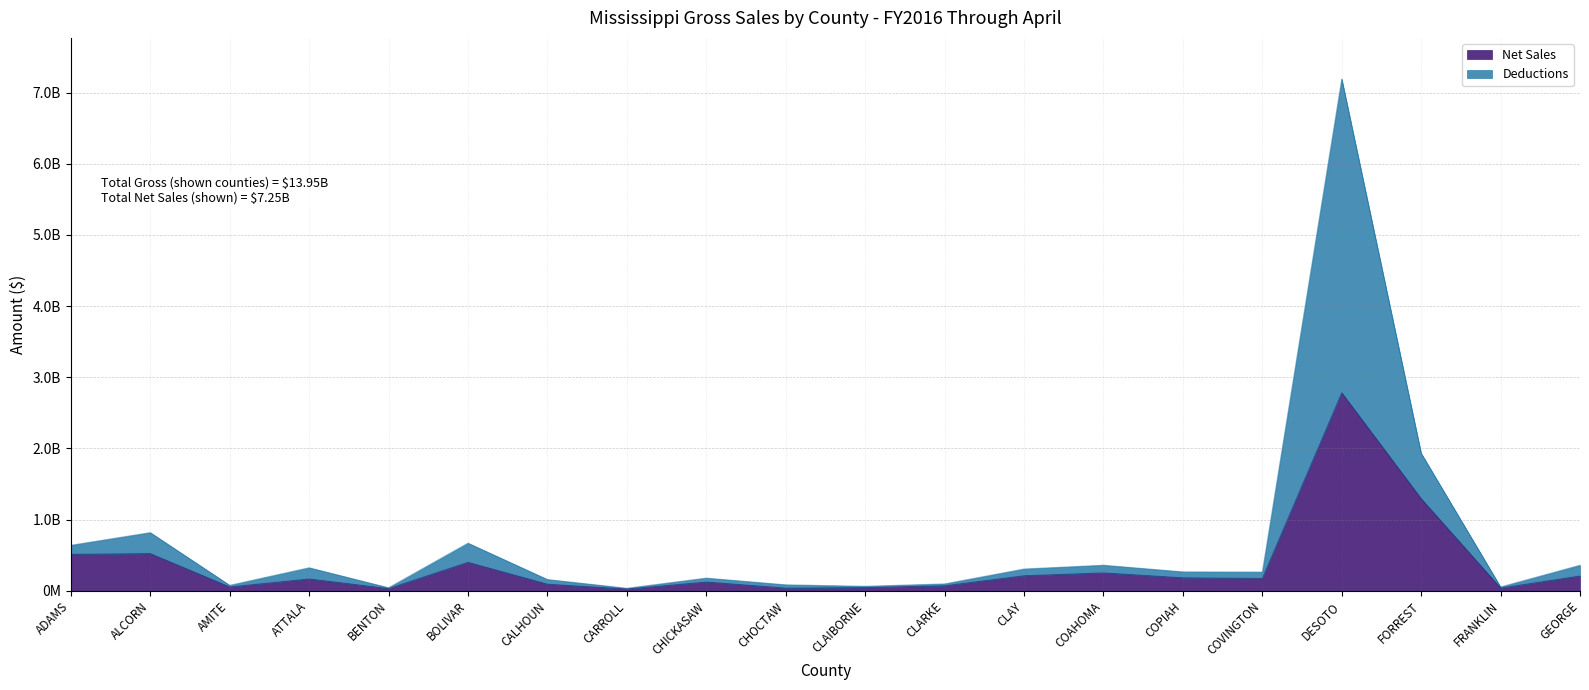

List the series in order of their peak value, highest first.

Deductions, Net Sales